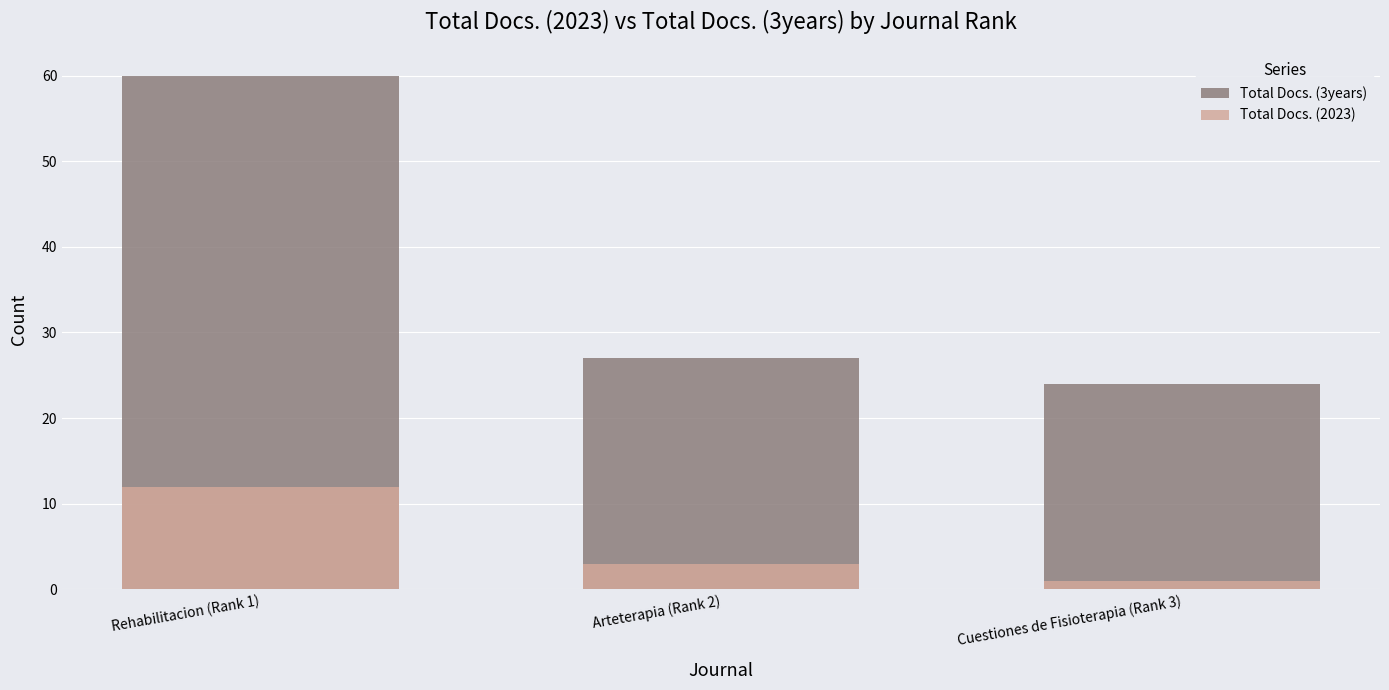

How many groups of bars are there?

3